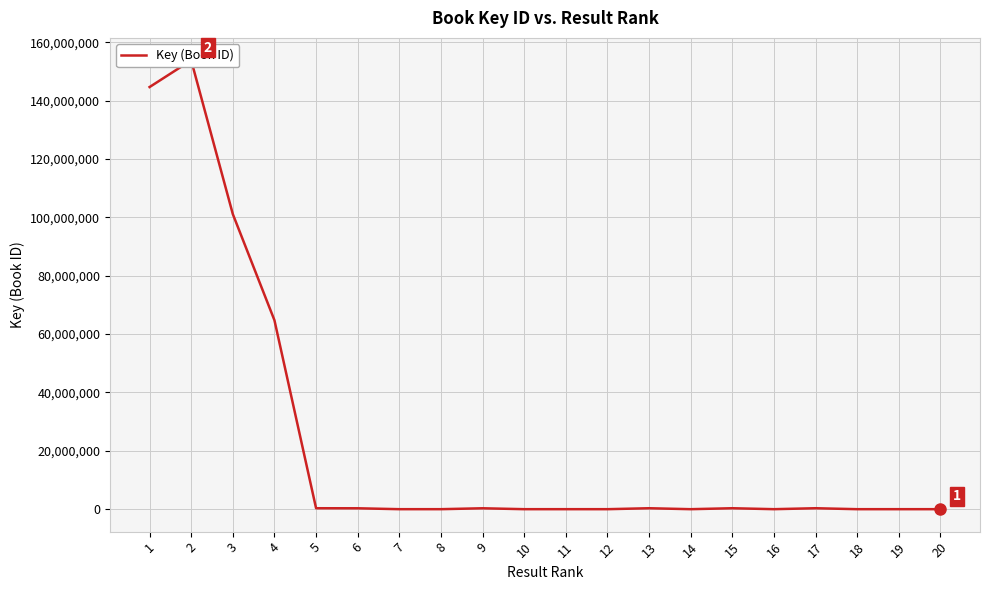

How many points are higher than both their immediate neighbors (excluding endpoints)?

7